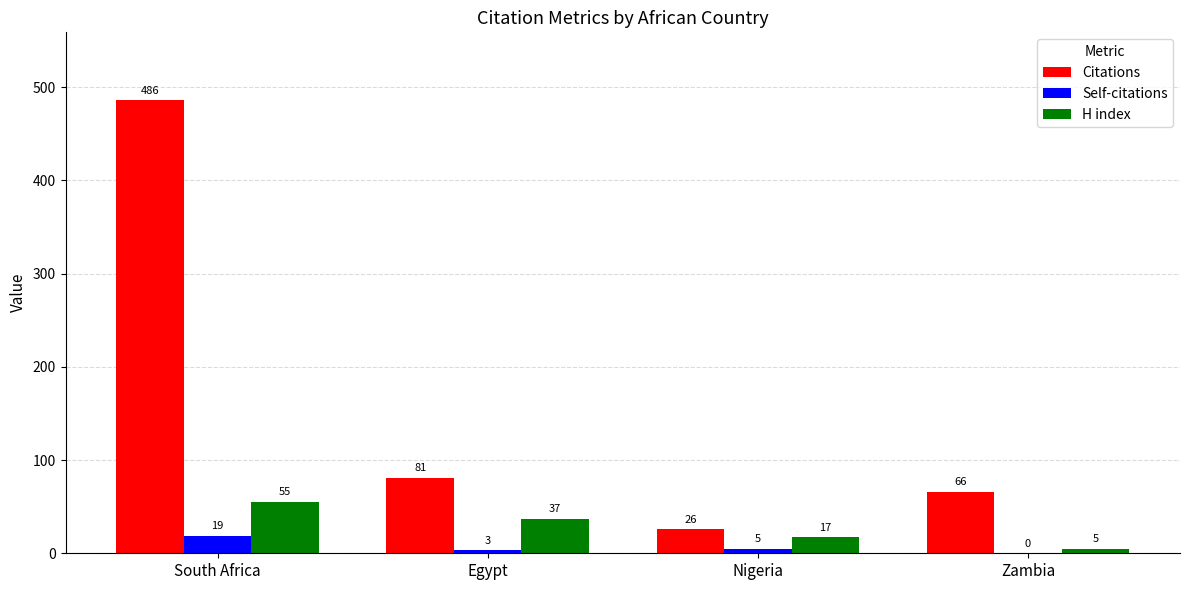

Where is Citations nearest to the value 256?

Egypt